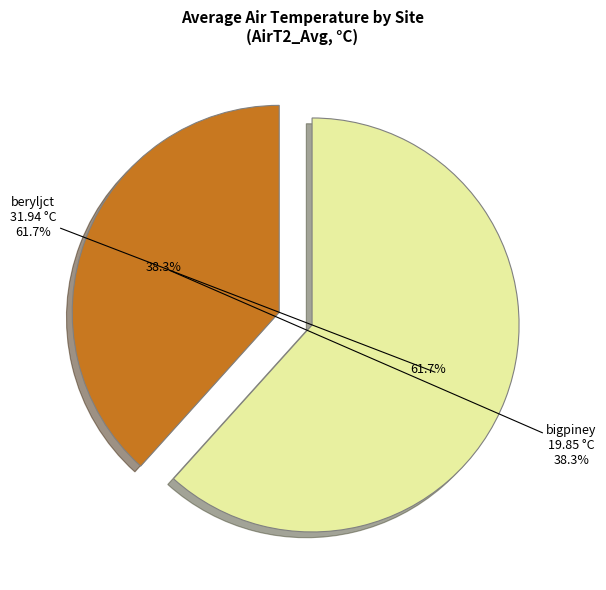

Does bigpiney represent more than half of the total?

No